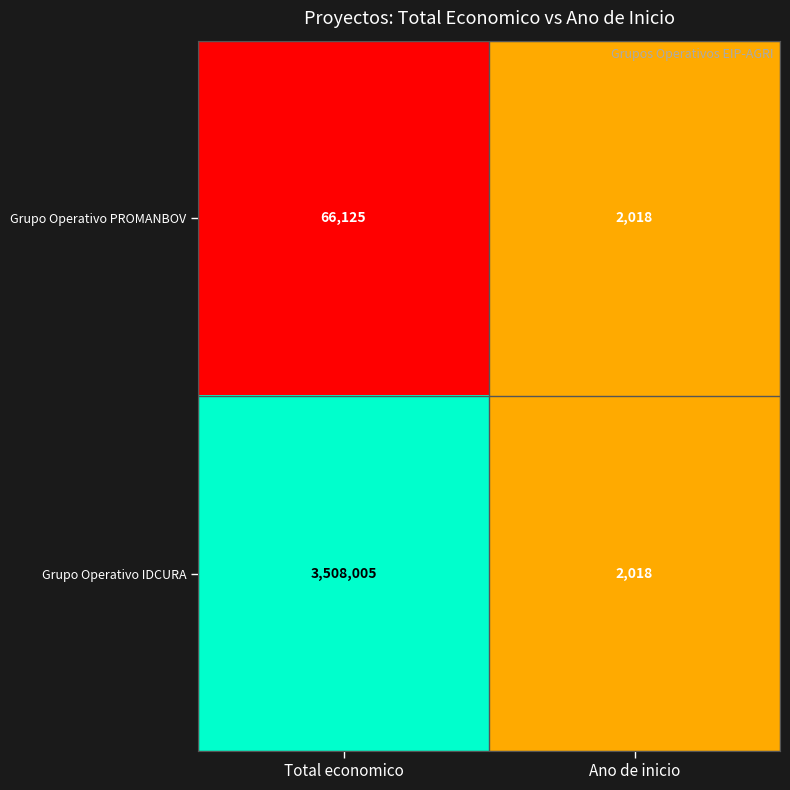

Rank the series by their average value, from highest to lowest.

Grupo Operativo IDCURA, Grupo Operativo PROMANBOV